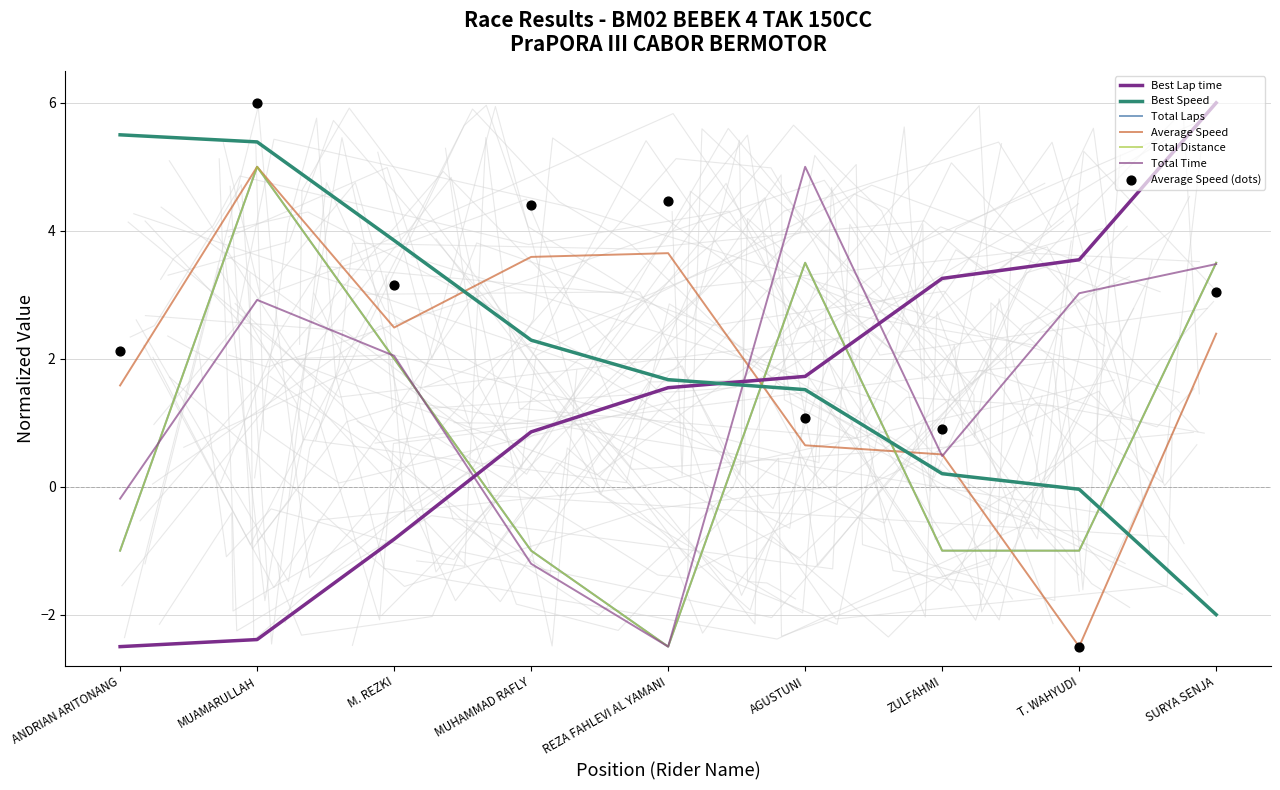

At which category is the sum across all series the highest?

MUAMARULLAH